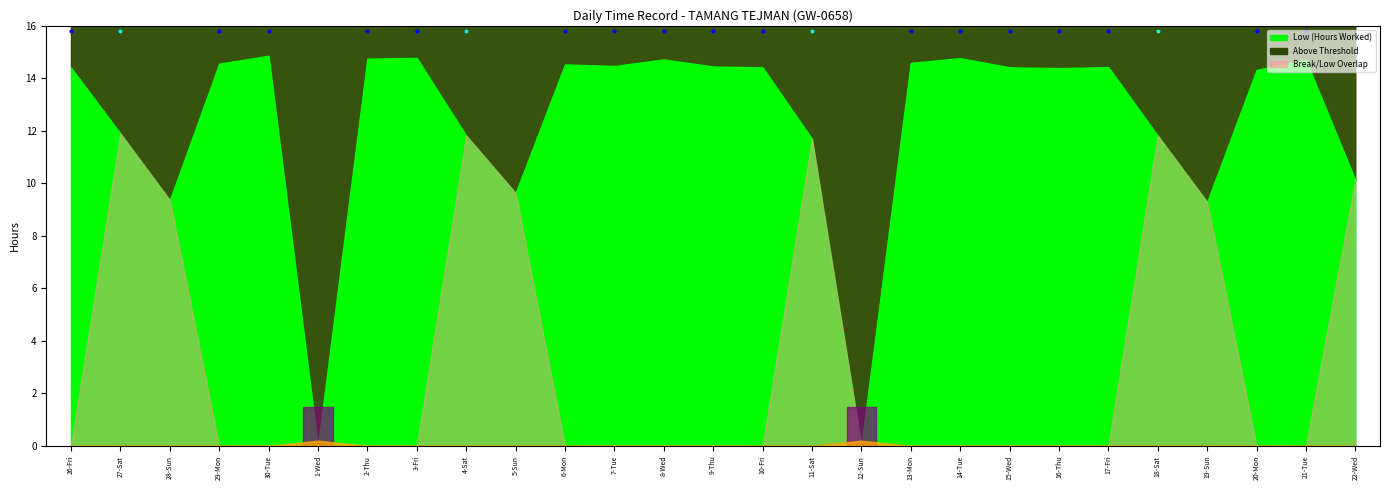

Is the value of Low (Hours Worked) at 3-Fri greater than the value of Break Total at 9-Thu?

Yes